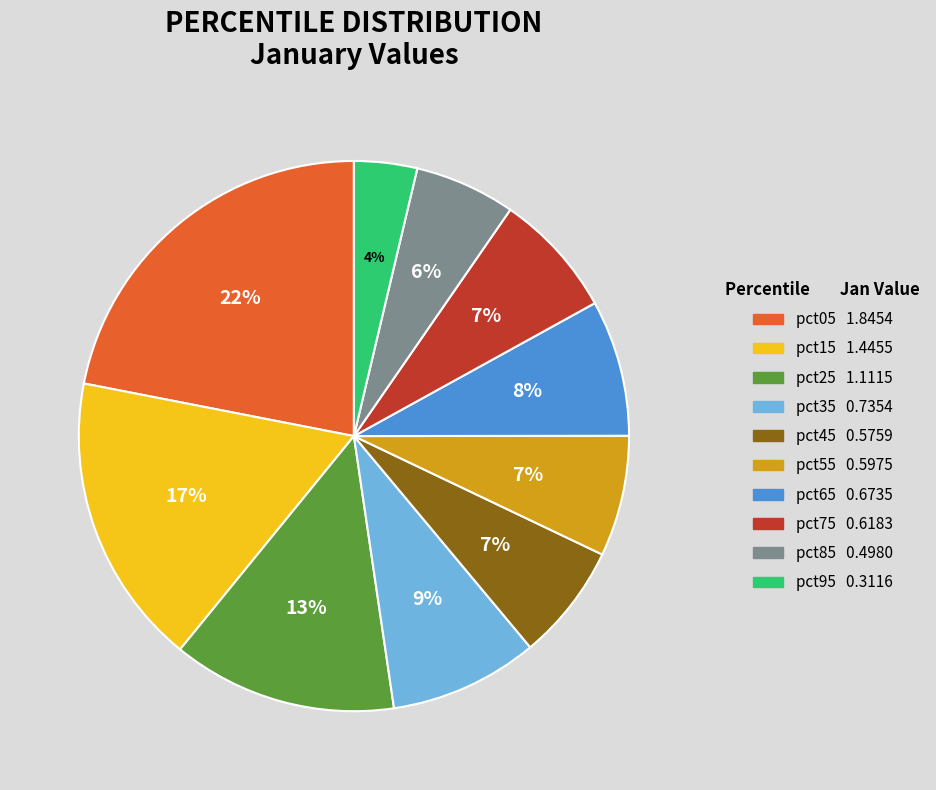

Count the number of slices in the pie.

10